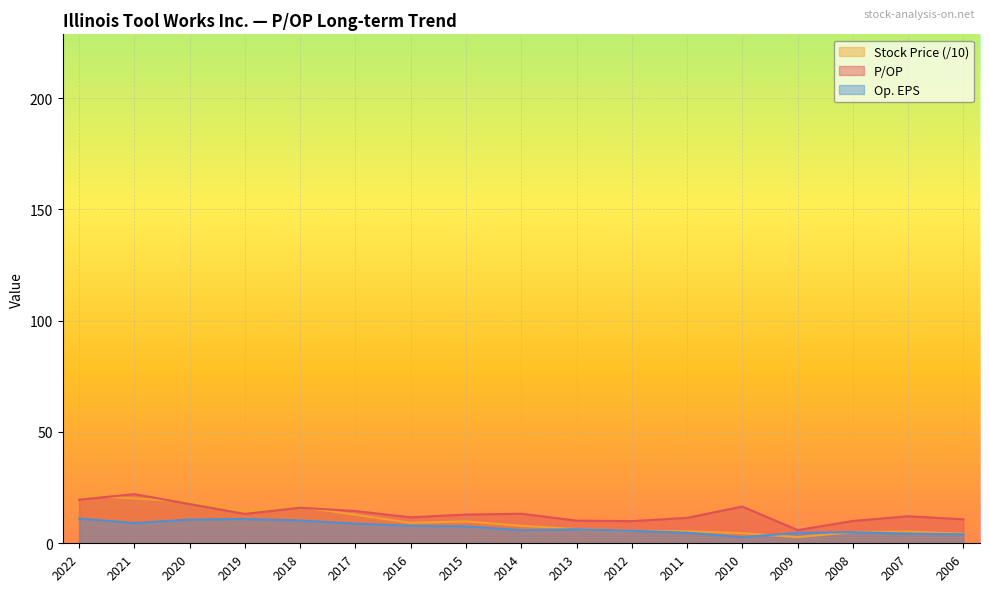

What is the average value of the Stock Price series?

10.0